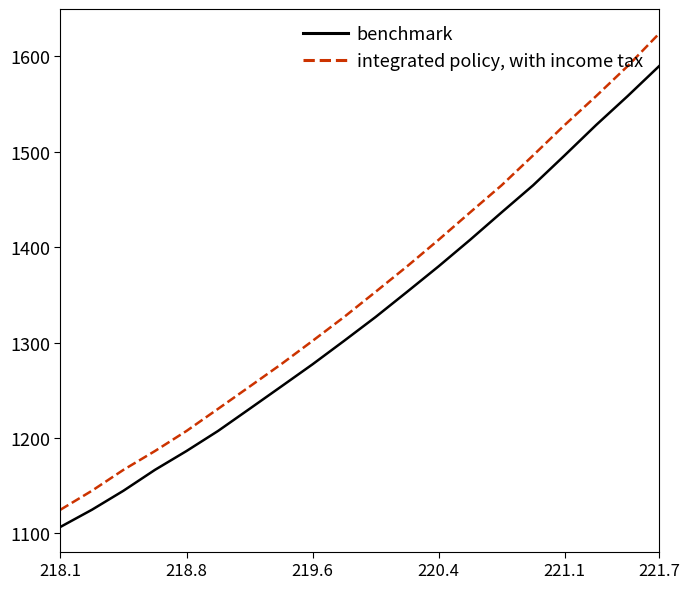

List the series in order of their peak value, highest first.

integrated policy, with income tax, benchmark